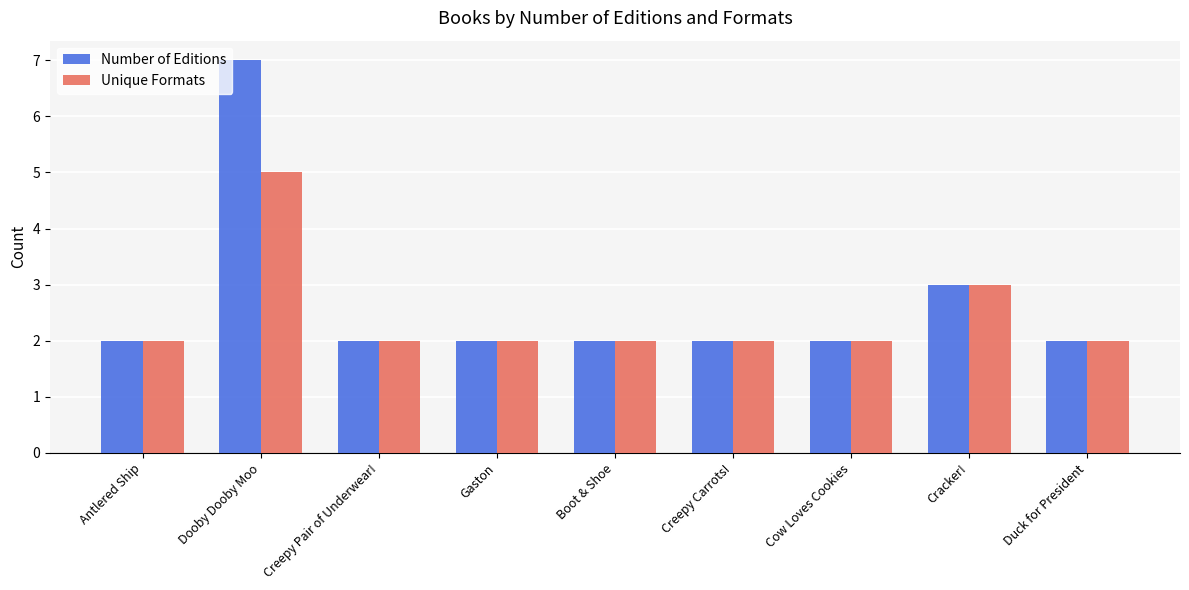

True or false: Unique Formats has a value of 1 at Boot & Shoe.

False